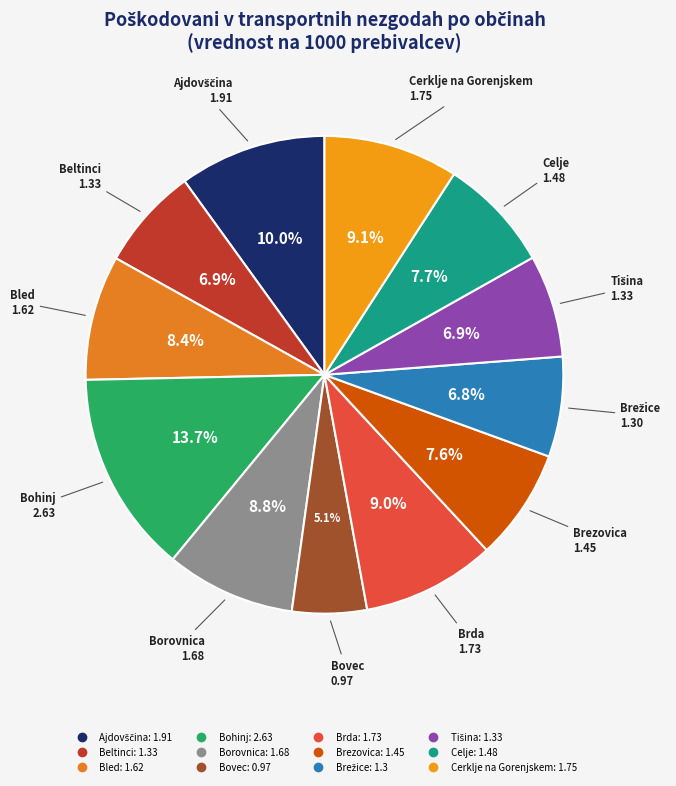

Does any single category account for the majority?

No